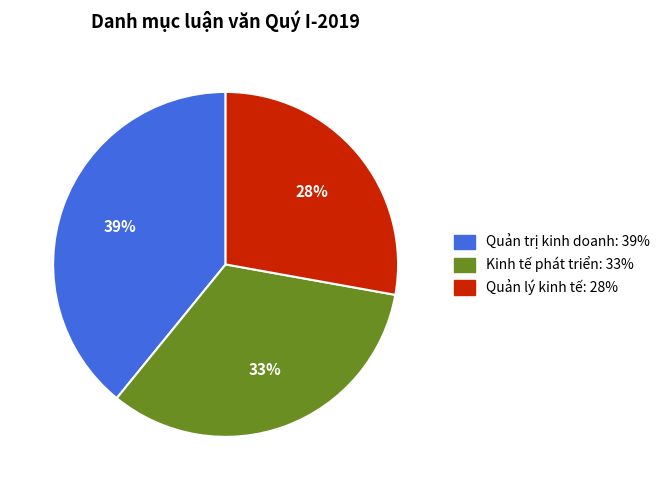

To the nearest percent, what is the difference between the Quản lý kinh tế and Kinh tế phát triển slice percentages?

5%